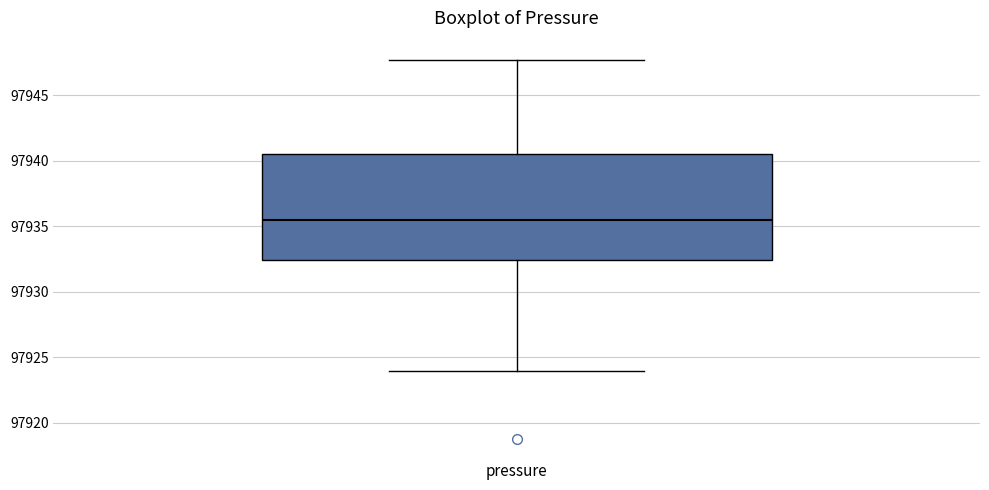

Transcribe this box plot: give where the median line is, the range the box spans, and where the two whiskers end, as read against the y-axis. The values are not printed on the chart, so give them approximately, as read against the axis.

median 97935.5, box 97932.5 to 97940.5, whiskers 97924.0 to 97947.5